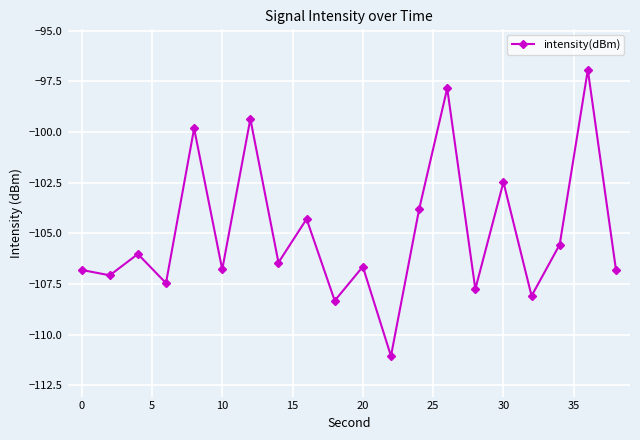

True or false: the data has more than 1 interior local peaks.

True